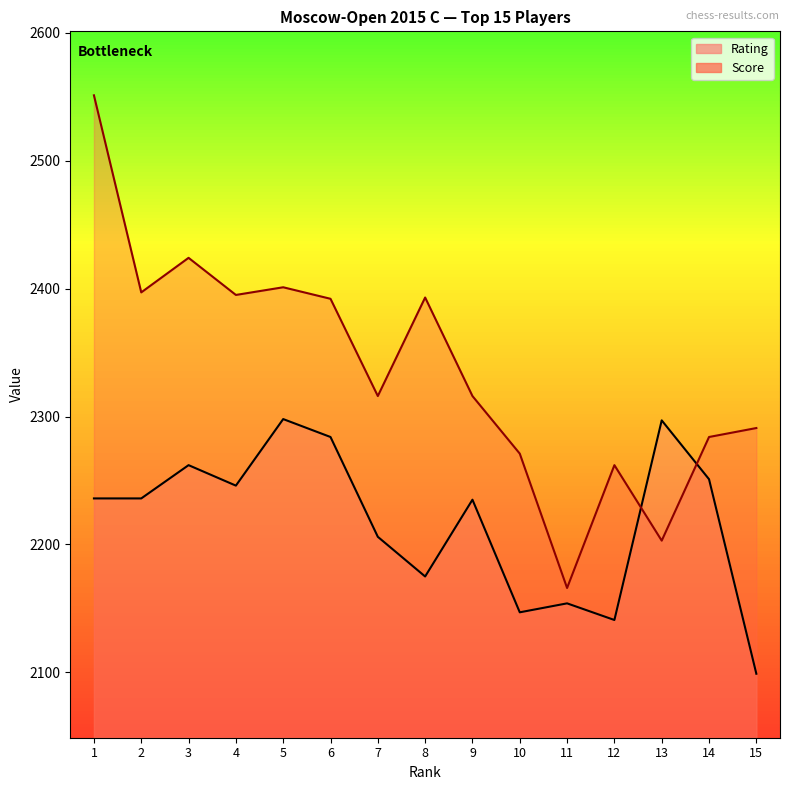

How many interior local valleys does the Score series have?

5